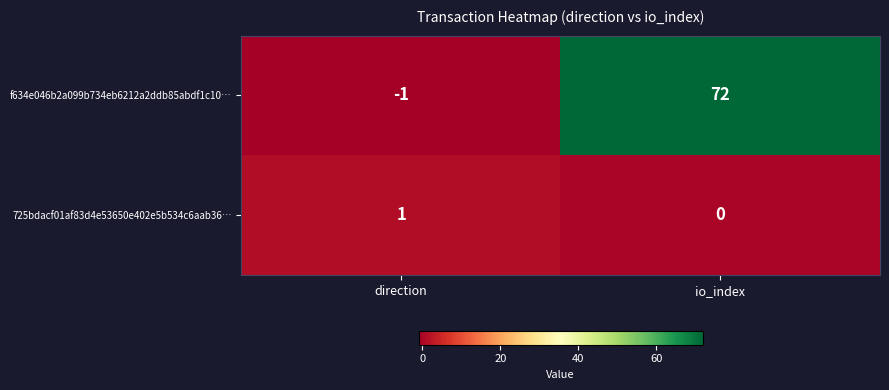

Rank the categories by 725bdacf01af83d4e53650e402e5b534c6aab36… value from lowest to highest.

io_index, direction